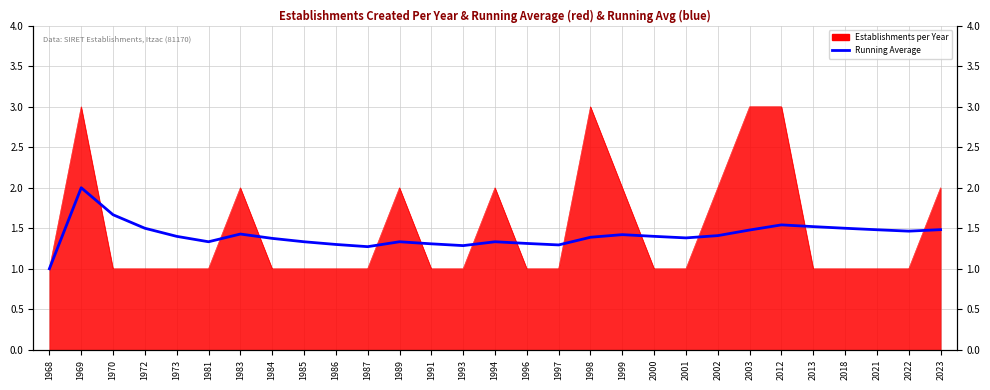

At which category does the chart reach its minimum across all series?

1968